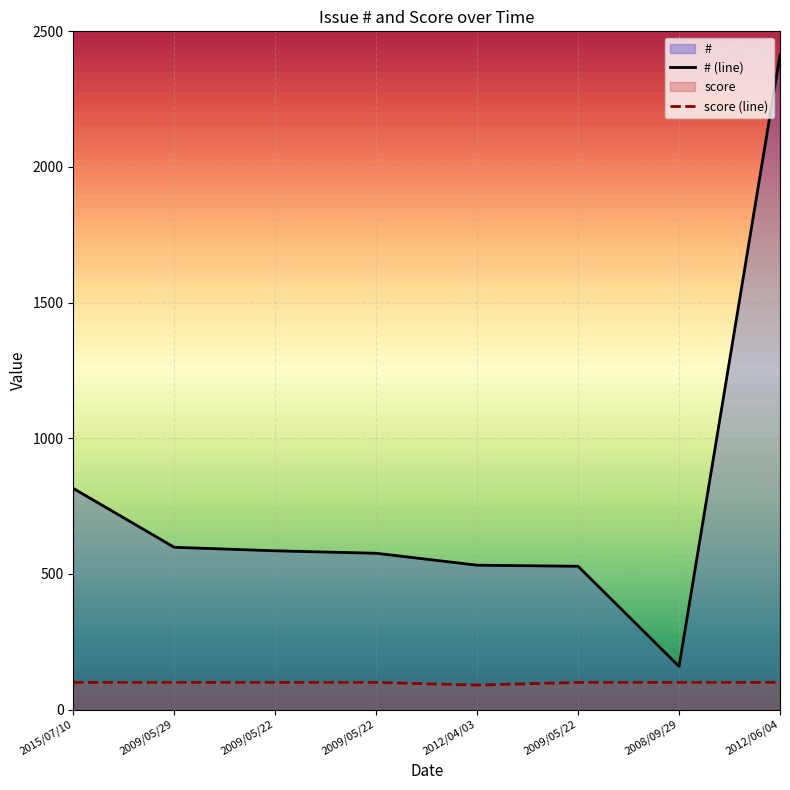

At which category does the chart reach its minimum across all series?

2012/04/03